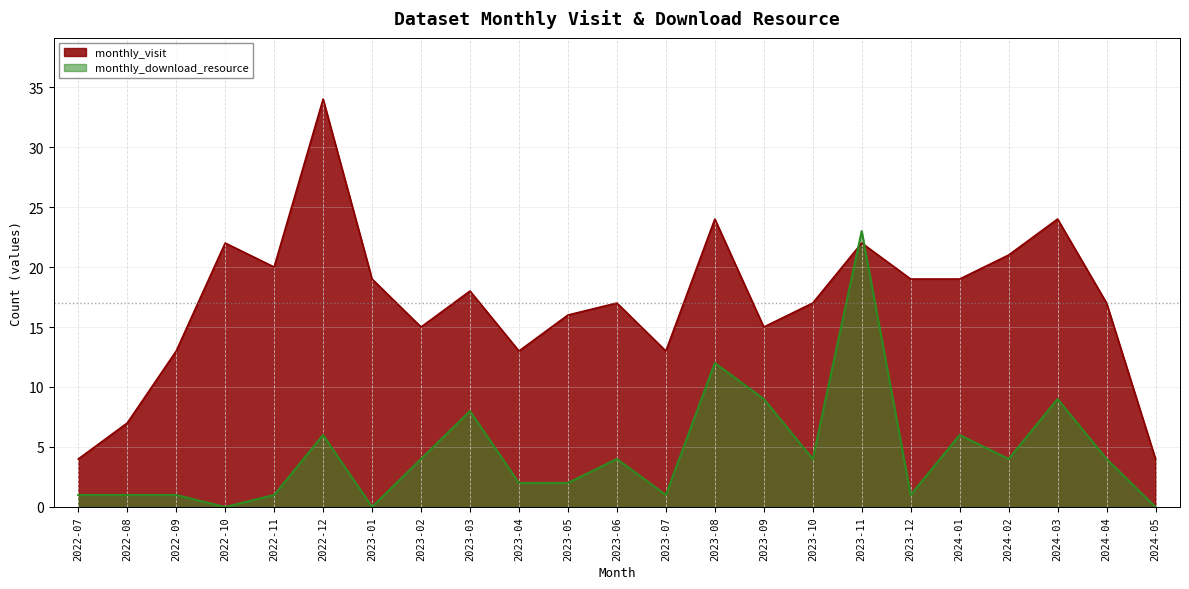

How many times do monthly_visit and monthly_download_resource cross each other?

2